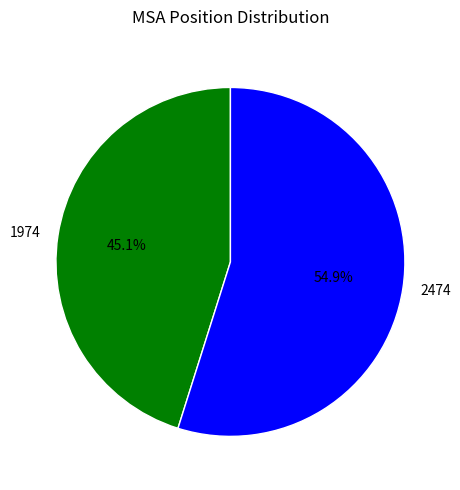

Combined, what portion of the pie is 2474 and 1974?

100.0%